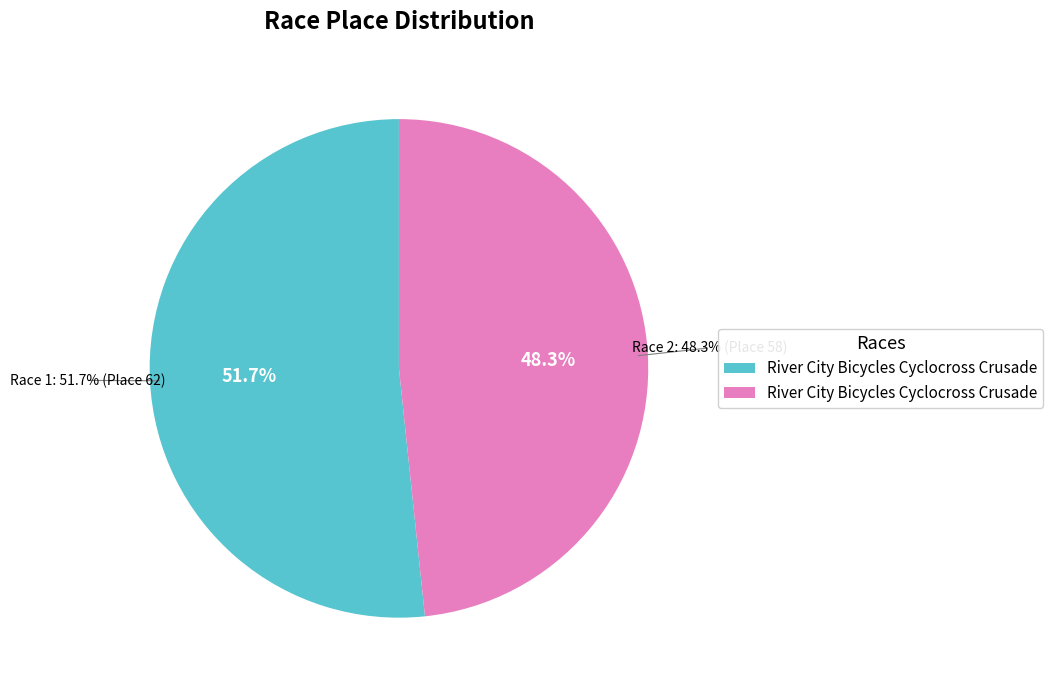

To the nearest percent, what is the average slice percentage?

50%